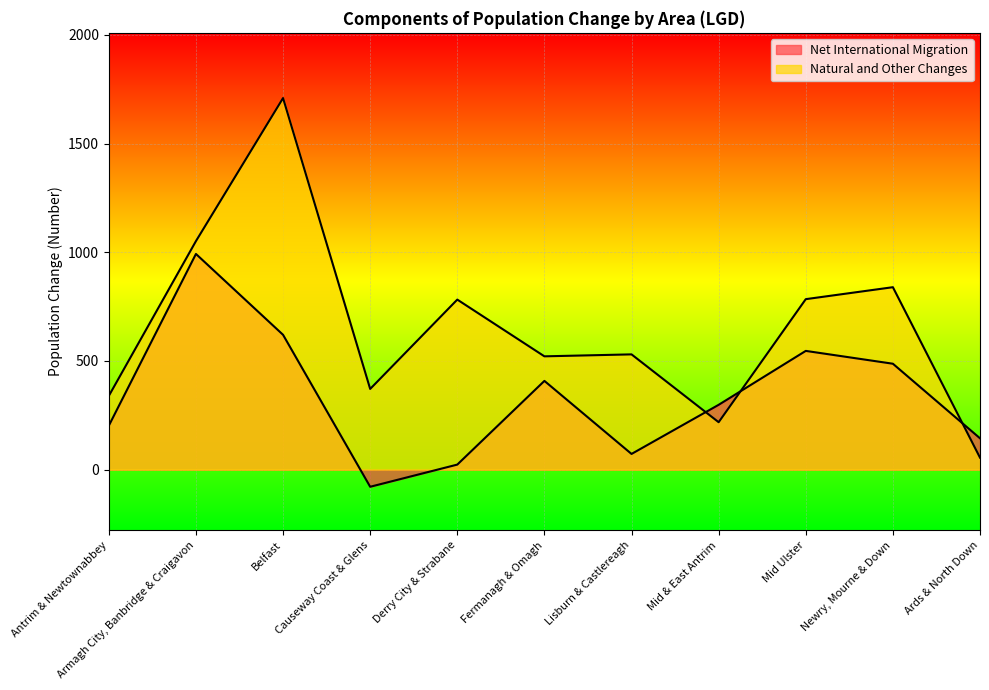

What is the smallest value displayed?

-79